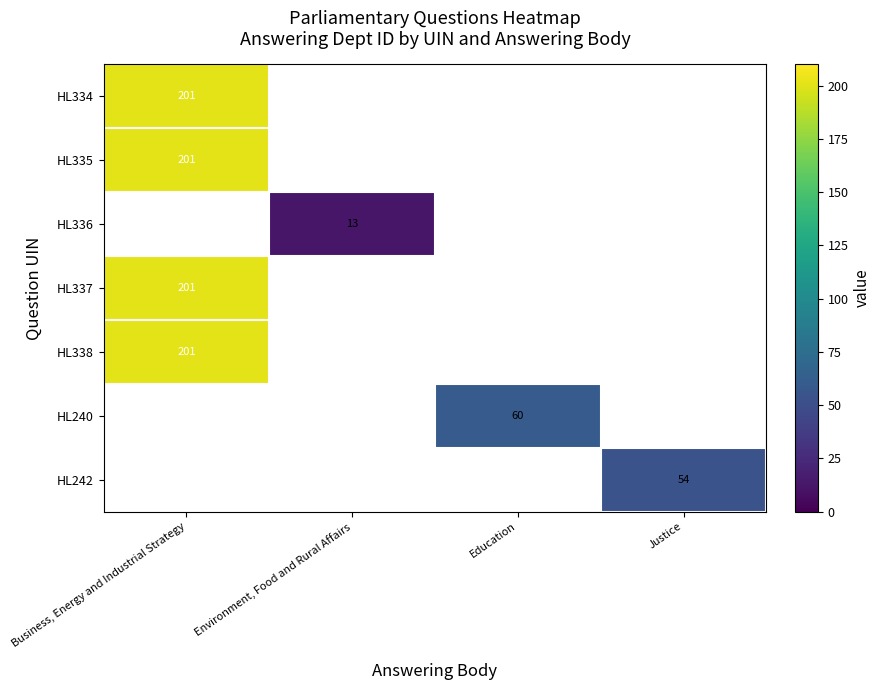

What is the greatest value displayed?

201.0